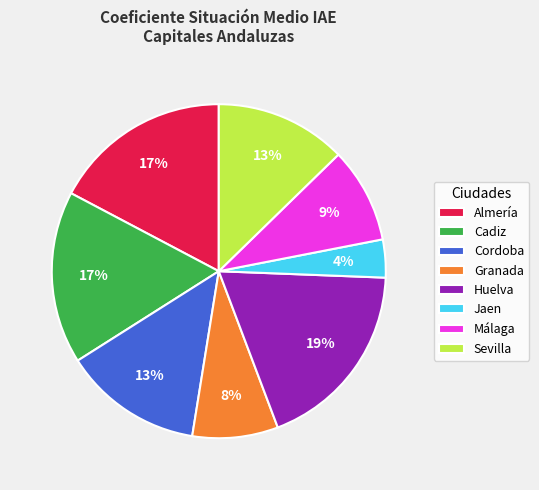

To the nearest percent, what portion does Jaen represent?

4%